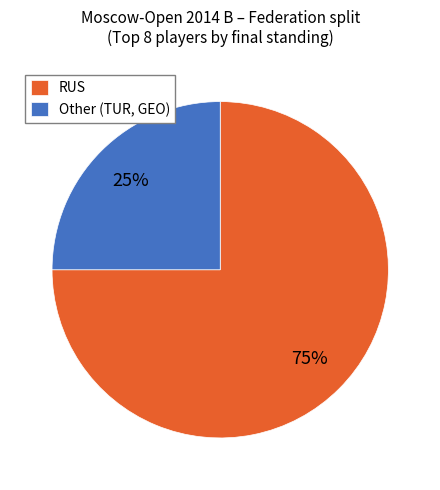

Which slice represents more than half of the pie?

RUS